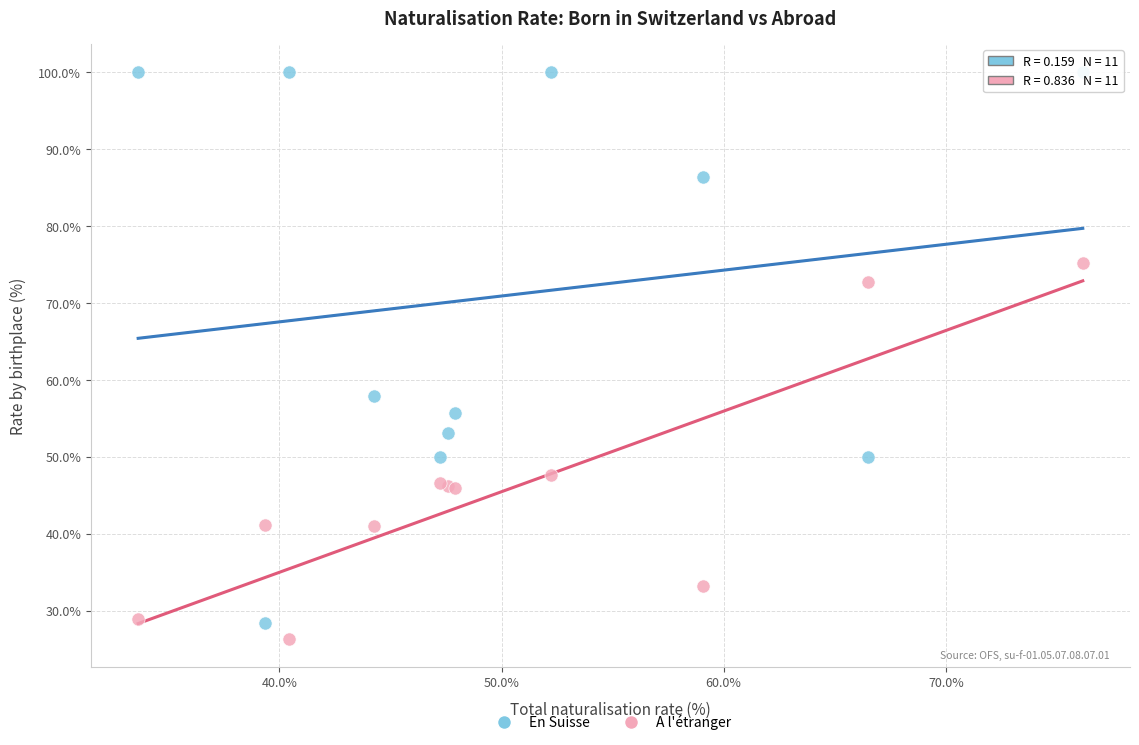

Across all series, what Y value is closest to 63?

58.0